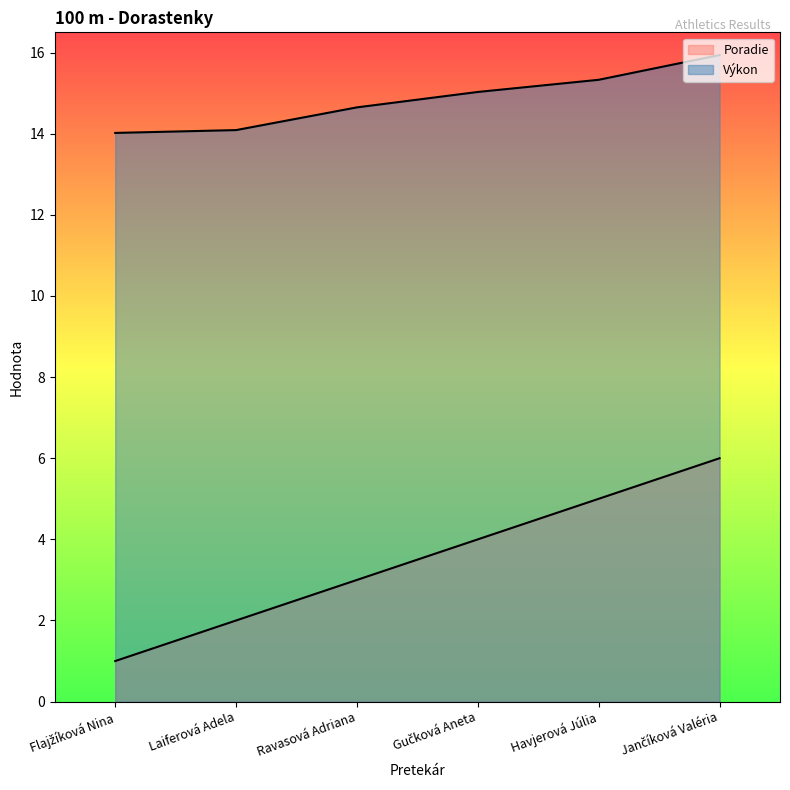

What is the maximum value for Výkon?

15.9